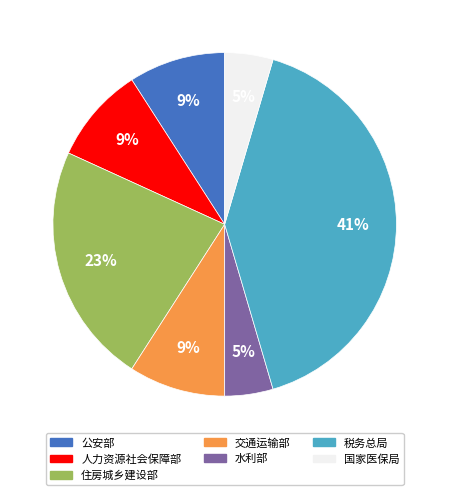

Is there any slice that represents more than half of the pie?

No